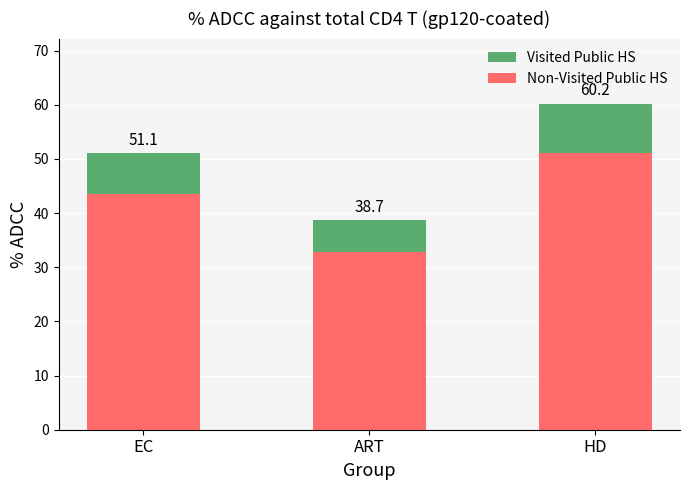

What are all the series names shown in the legend?

Visited Public HS, Non-Visited Public HS